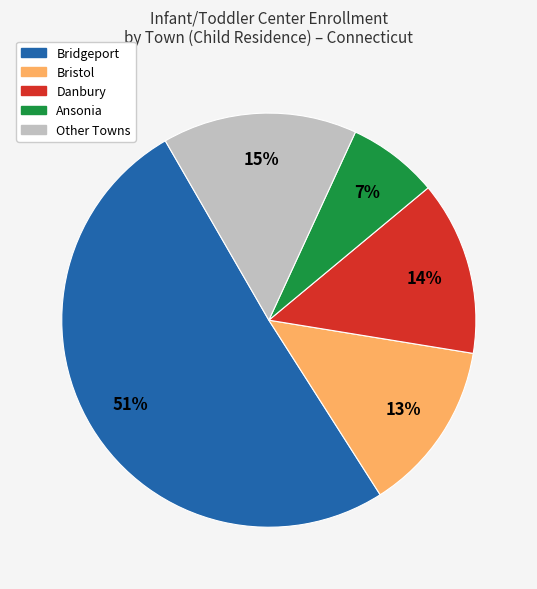

Does any single category account for the majority?

Yes